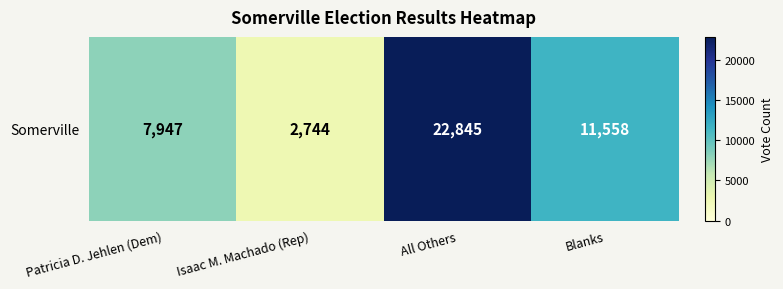

What is the ratio of the value at All Others to the value at Isaac M. Machado (Rep)?

8.3